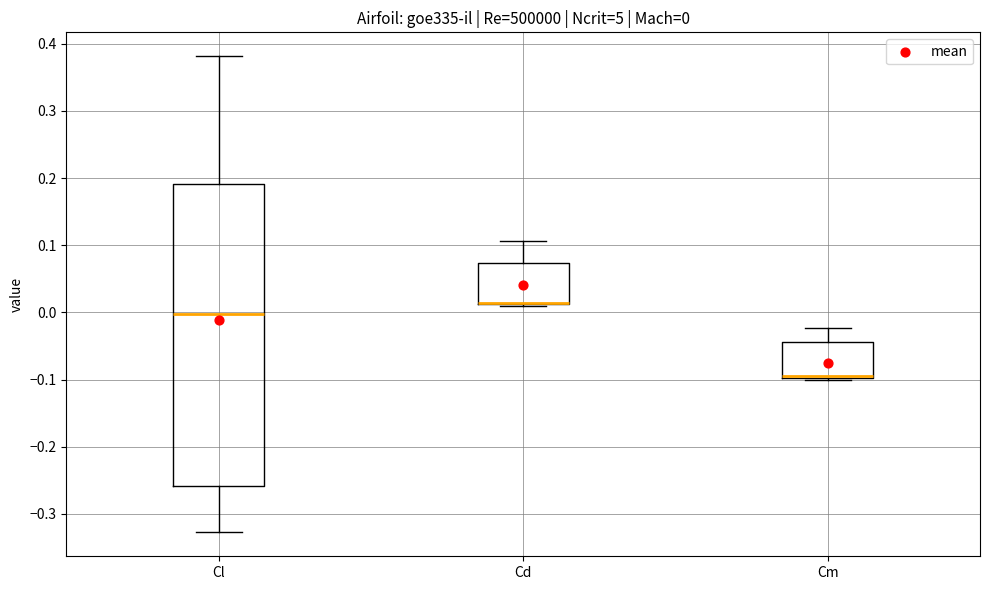

Comparing the boxes themselves (not the whiskers), which one is the tallest?

Cl